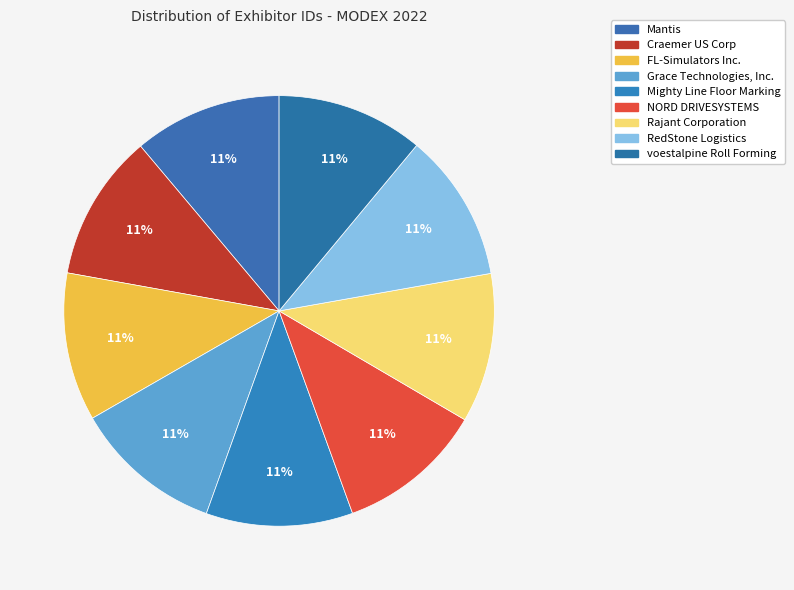

Is there a majority slice in this chart?

No